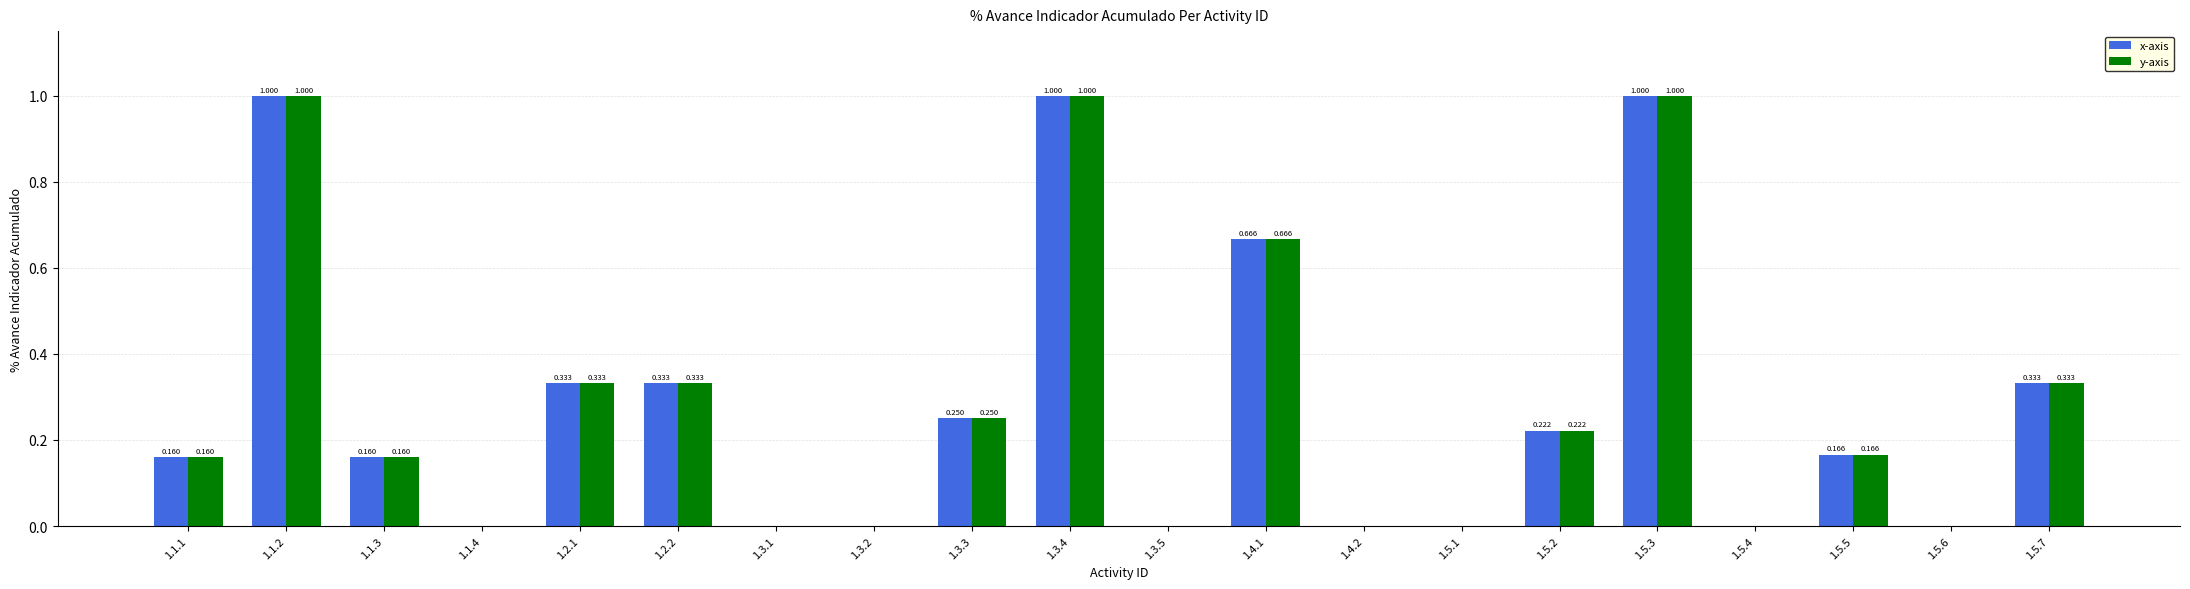

Is the value of y-axis at 1.5.7 greater than the value of x-axis at 1.3.1?

Yes